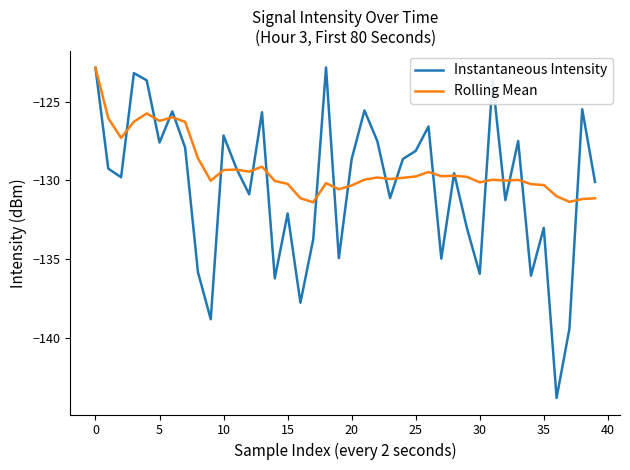

Rank the series by their average value, from lowest to highest.

Instantaneous Intensity, Rolling Mean